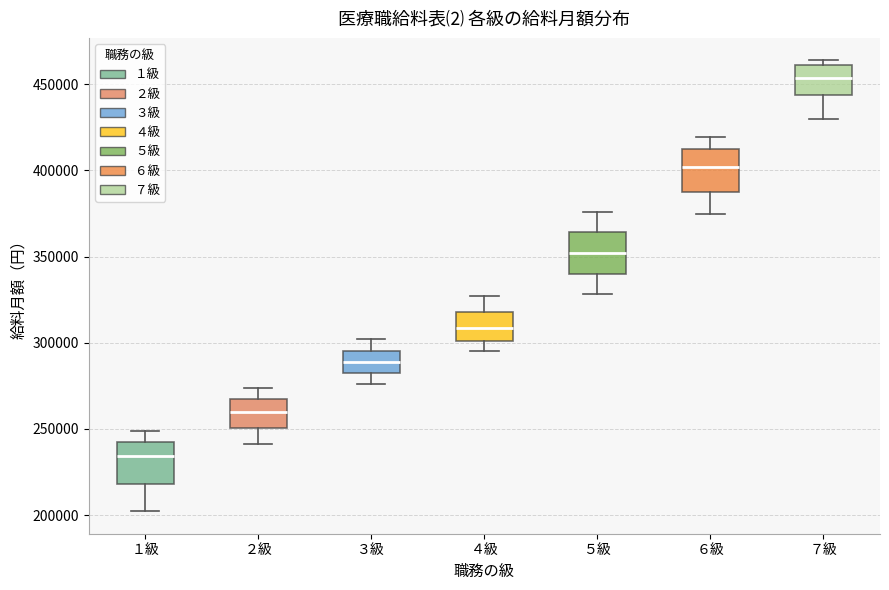

Reading left to right, read every box against the y-axis: the position of its median line, the range the box covers, and the ends of its whiskers. The values are not printed on the chart, so give them approximately, as read against the axis.

１級: median 235000, box 220000 to 240000, whiskers 200000 to 250000
２級: median 260000, box 250000 to 265000, whiskers 240000 to 275000
３級: median 290000, box 280000 to 295000, whiskers 275000 to 300000
４級: median 310000, box 300000 to 320000, whiskers 295000 to 325000
５級: median 350000, box 340000 to 365000, whiskers 330000 to 375000
６級: median 400000, box 390000 to 415000, whiskers 375000 to 420000
７級: median 455000, box 445000 to 460000, whiskers 430000 to 465000